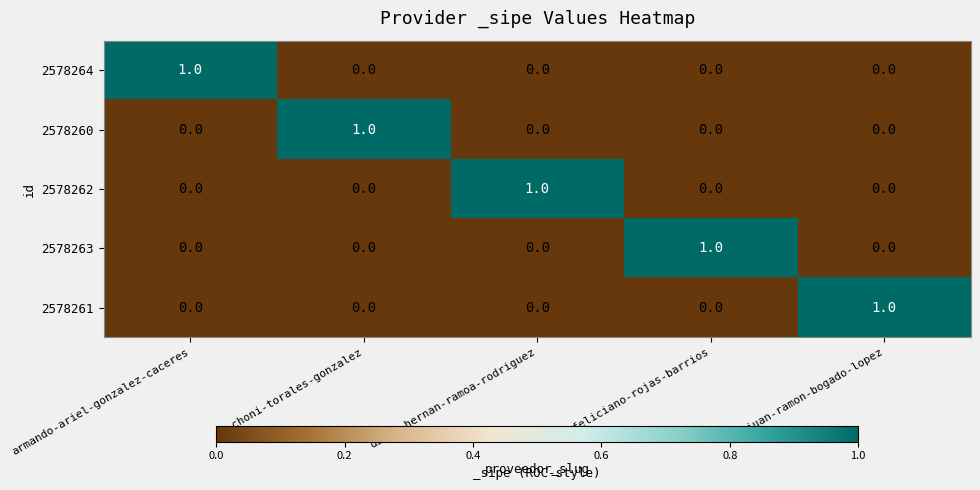

The value of 2578263 at choni-torales-gonzalez is -1. True or false?

False